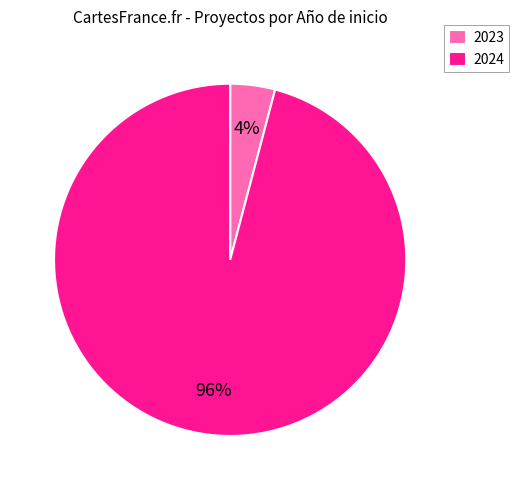

Is 2024 the majority of the pie?

Yes